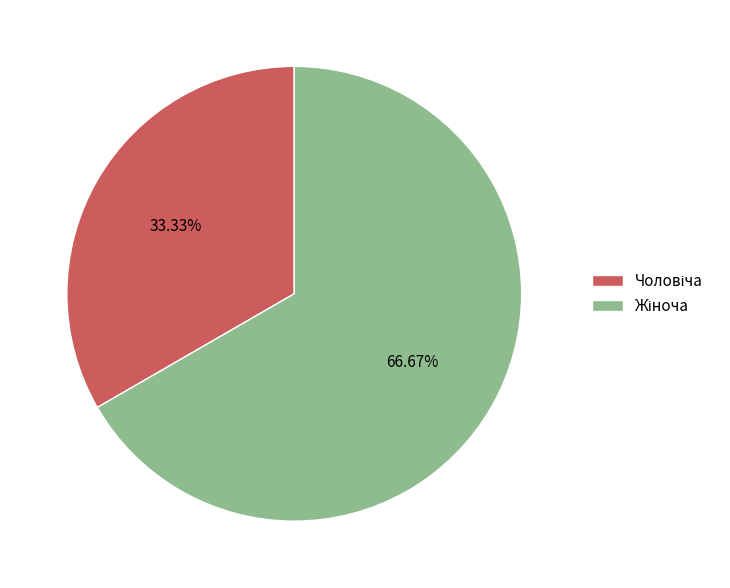

Does any single category account for the majority?

Yes